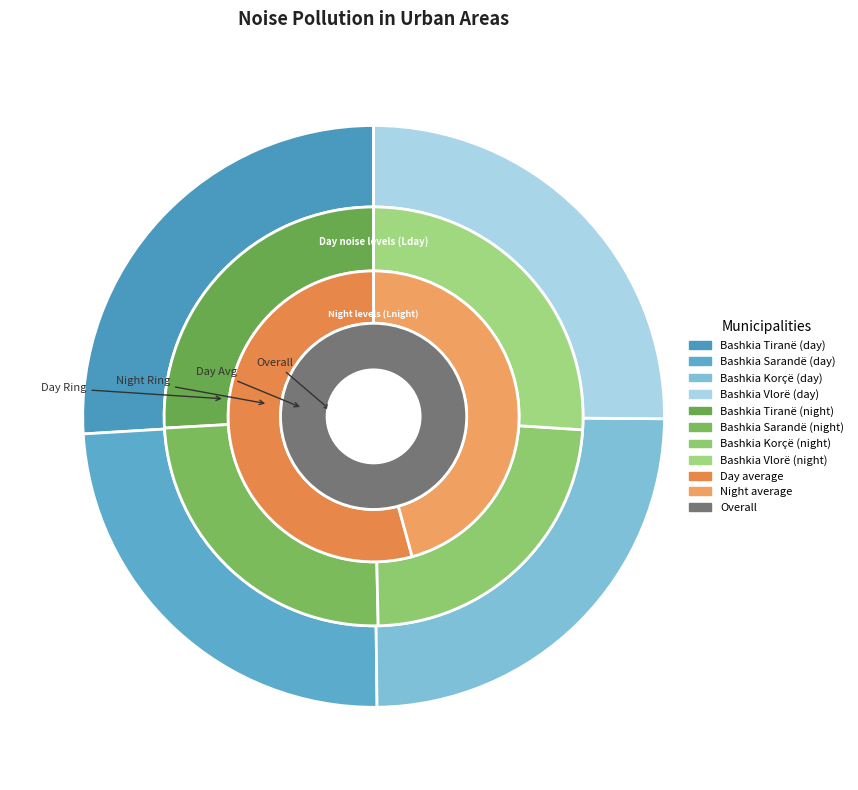

Is it true that Bashkia Tiranë is 12% of the pie?

False